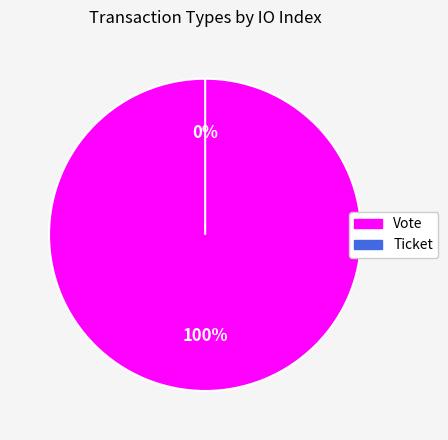

True or false: Ticket accounts for 1% of the total.

False